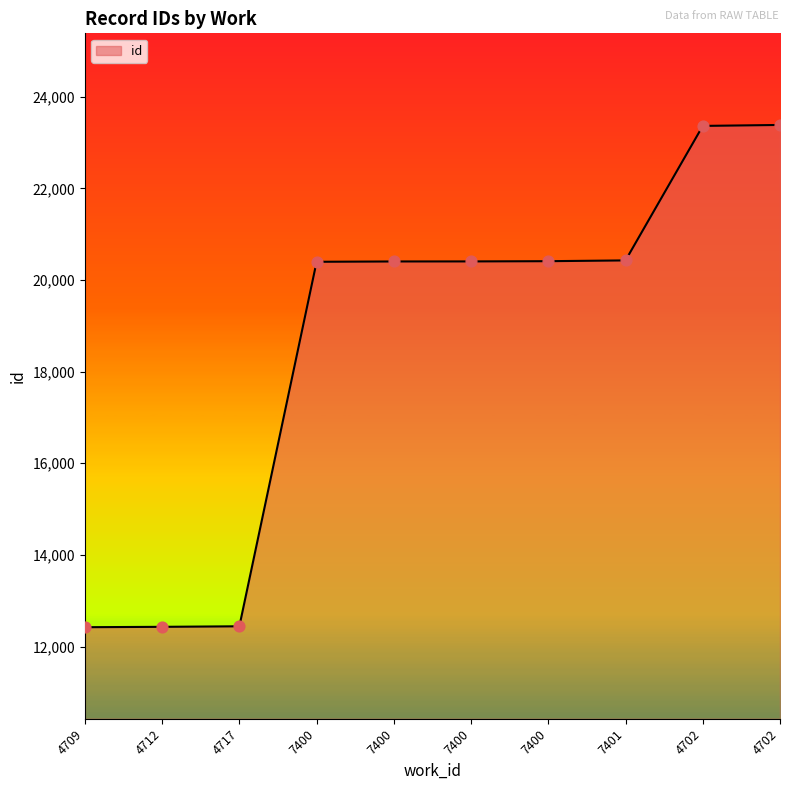

What is the change in value from 4712 to 4702?

+10935